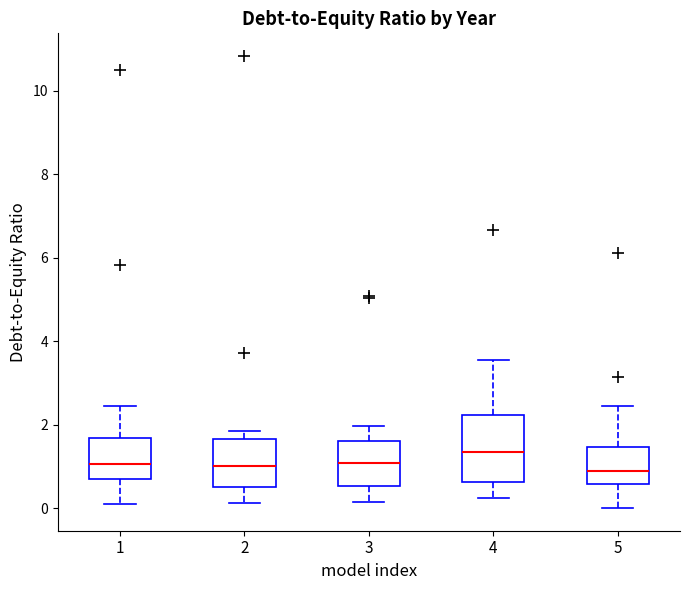

Comparing the boxes themselves (not the whiskers), which one is the tallest?

4